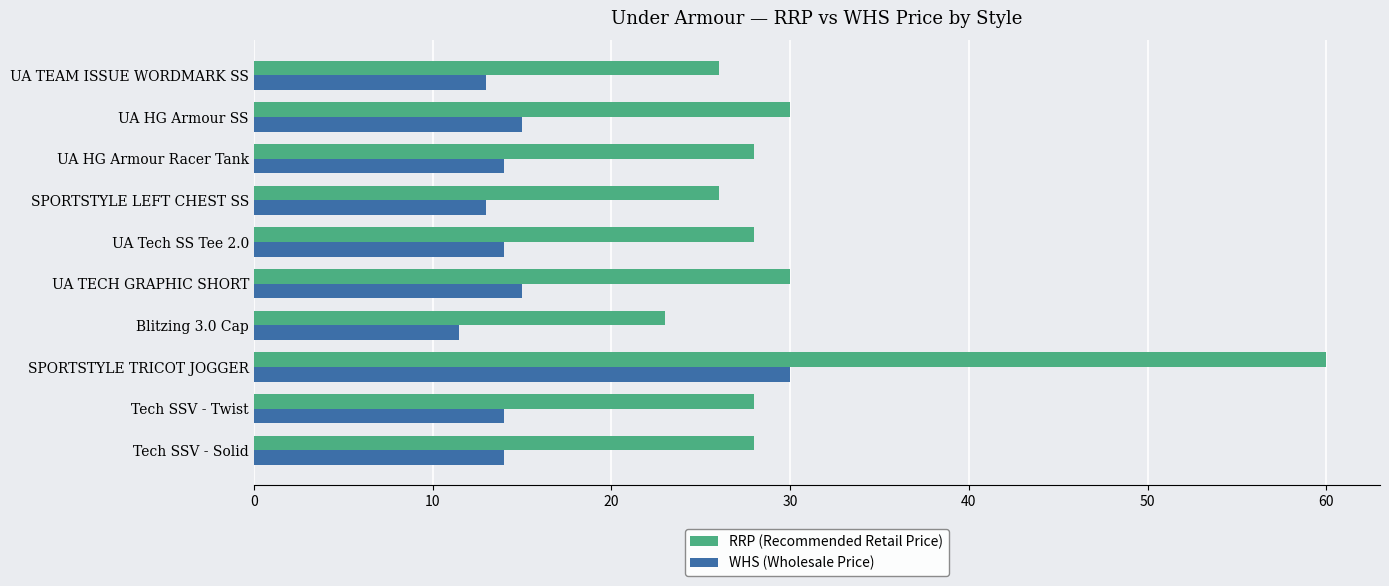

Which series has the largest range (max minus min)?

RRP (Recommended Retail Price)